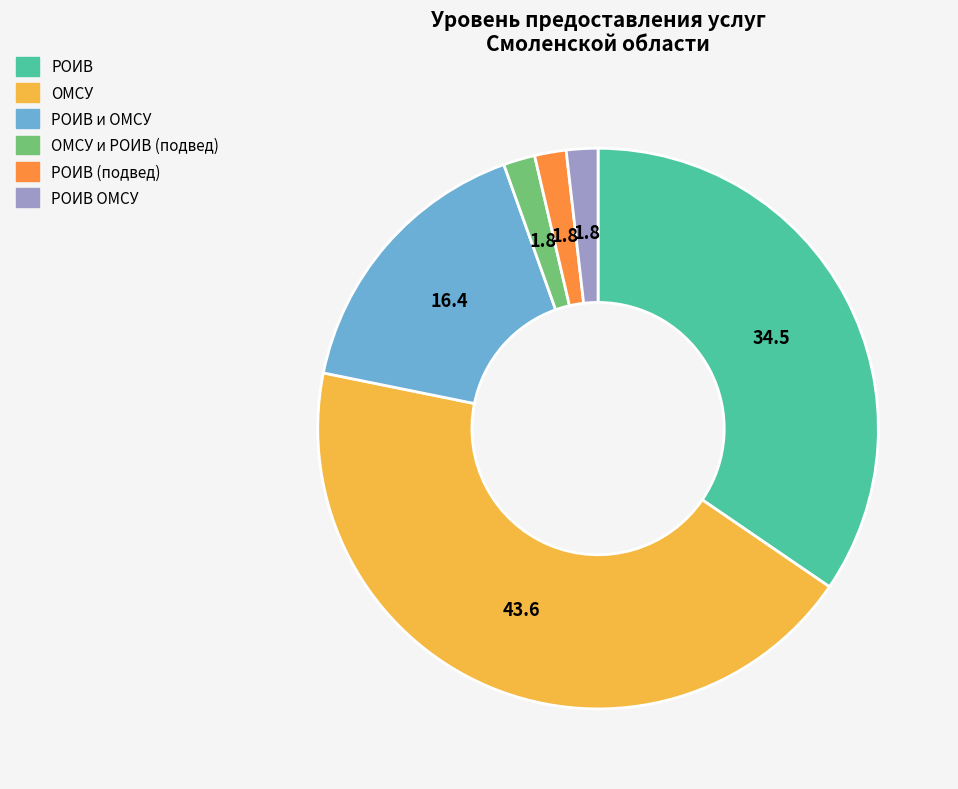

Is the sum of ОМСУ and РОИВ greater than half?

Yes